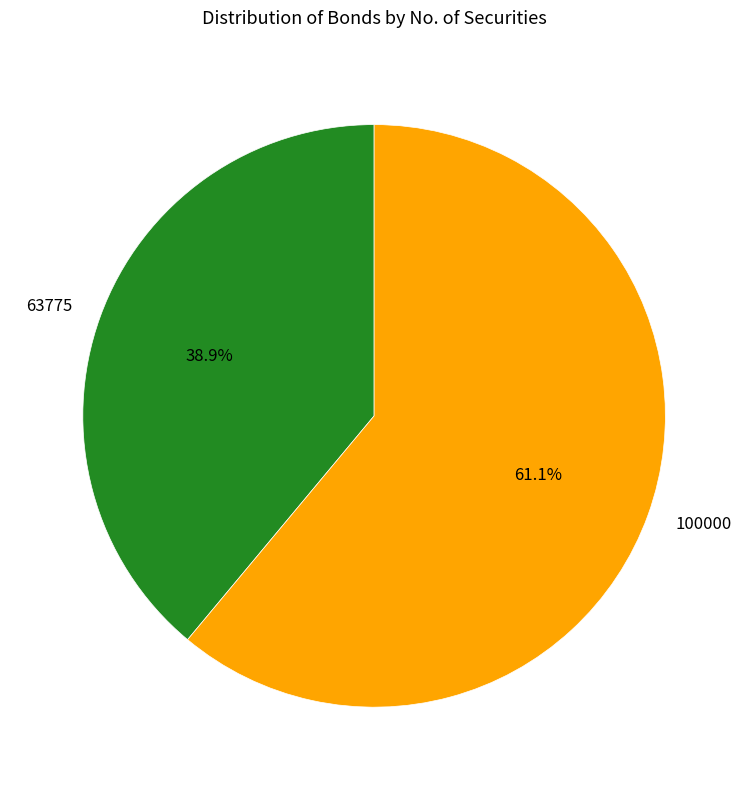

Which category has the smallest portion of the pie?

63775